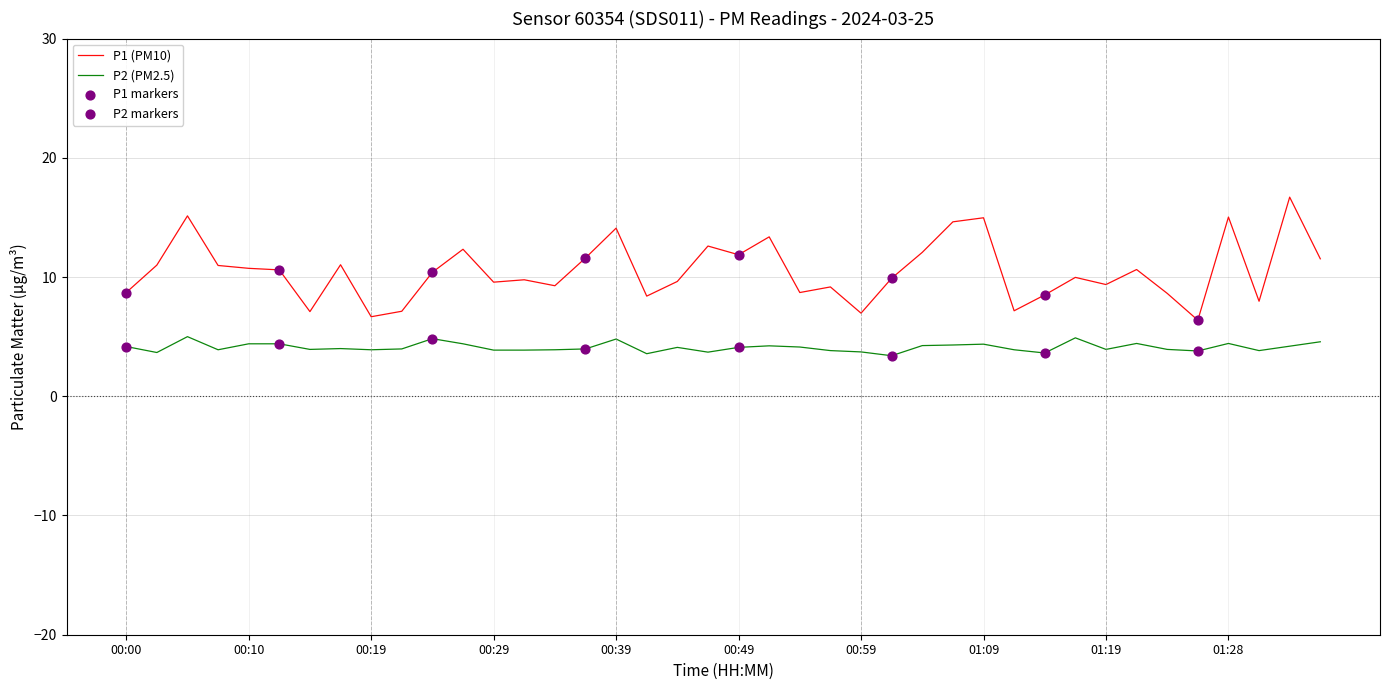

What is the minimum value shown in the chart?

3.4